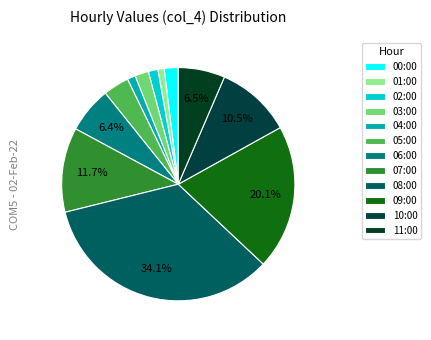

How many segments does this pie chart have?

12